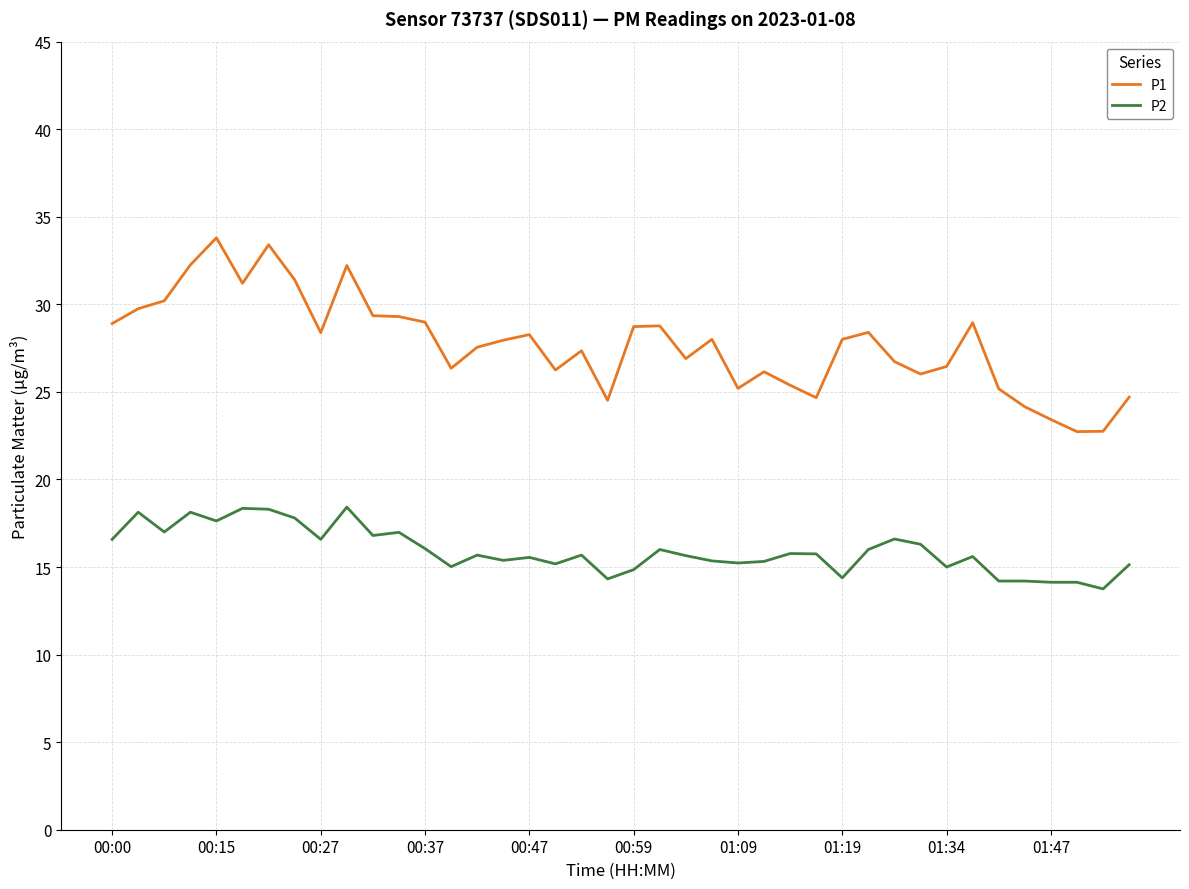

Which series has the largest total across all categories?

P1